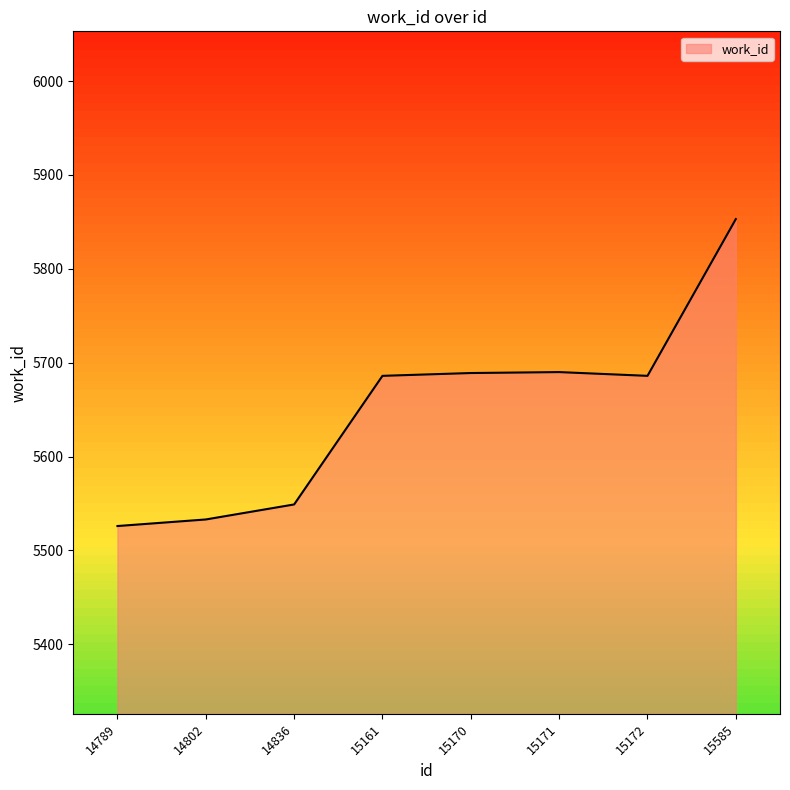

The value at 15585 is 5853. True or false?

True